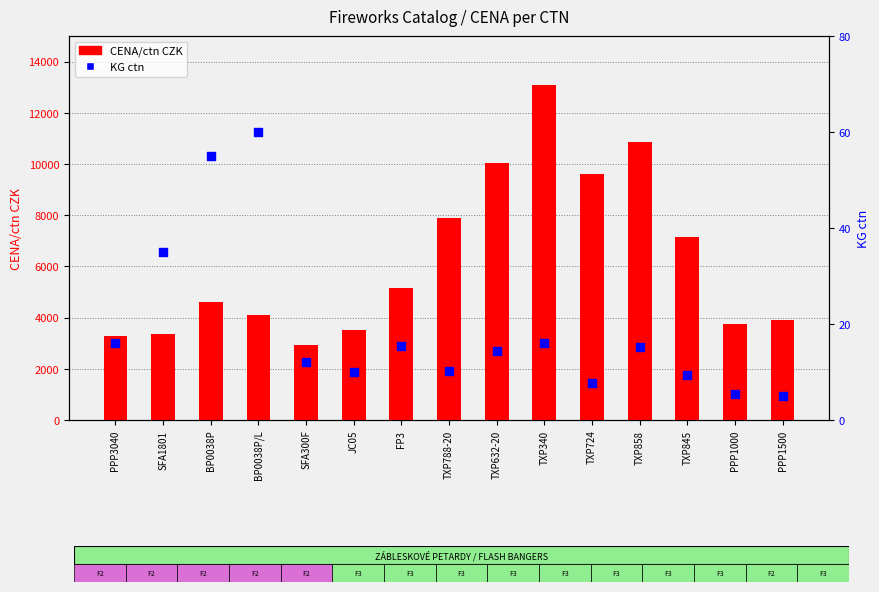

Is the value of KG ctn at TXP340 greater than the value of CENA/ctn CZK at JC05?

No